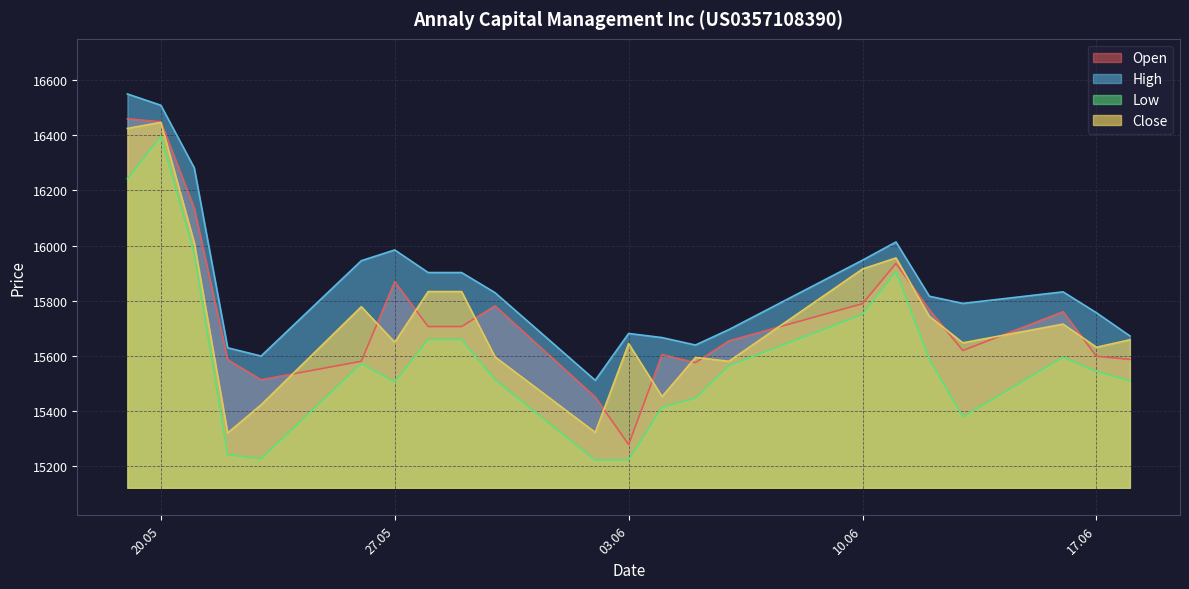

Which category has the lowest value in the Open series?

03.06